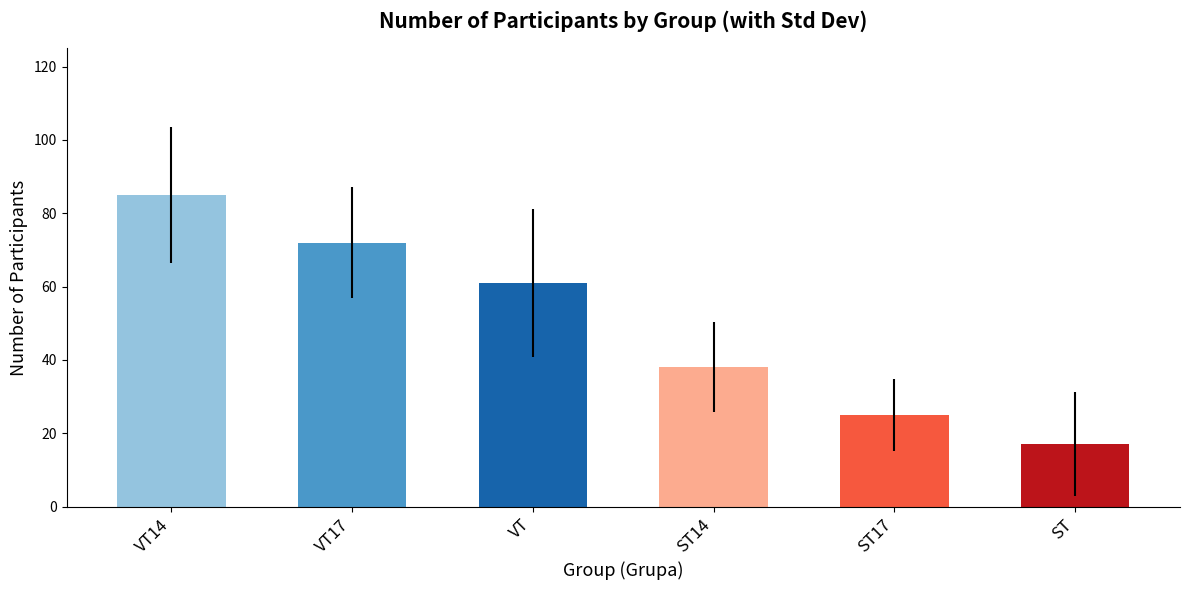

Does the chart contain stacked bars?

No